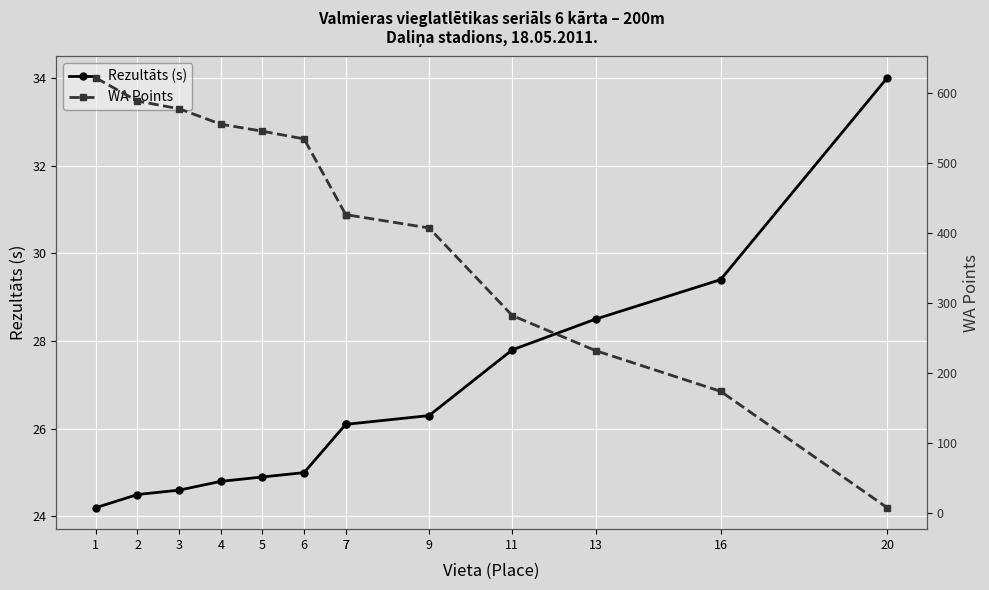

List the series in order of their overall mean, highest first.

WA Points, Rezultāts (s)